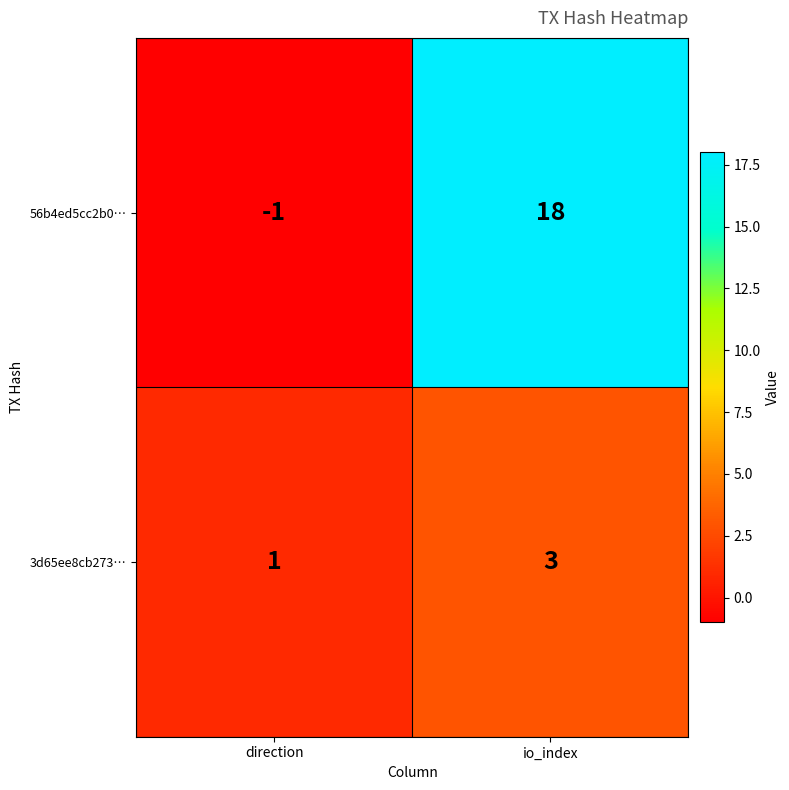

Reading left to right, extract all data points from this chart.

56b4ed5cc2b0…: direction=-1	io_index=18
3d65ee8cb273…: direction=1	io_index=3